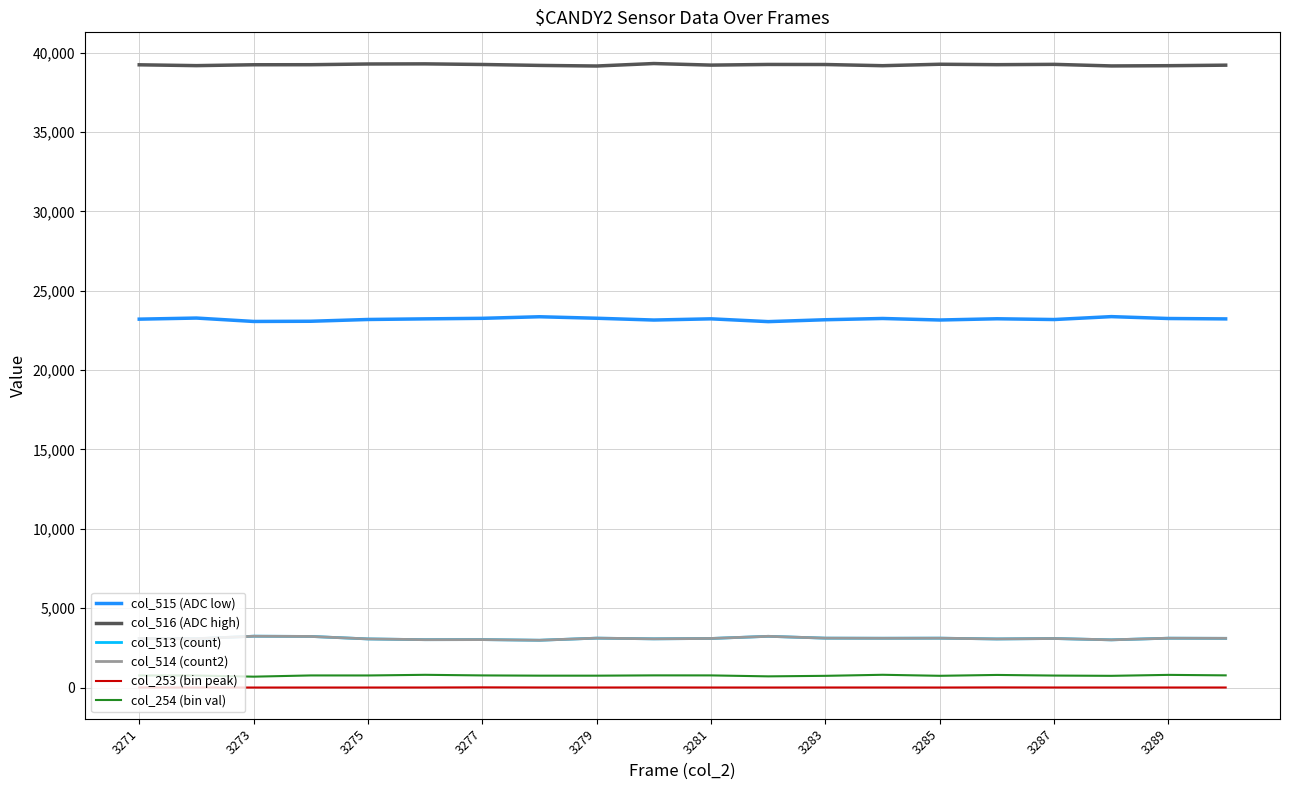

True or false: col_254 (bin val) and col_516 (ADC high) cross at least once.

False